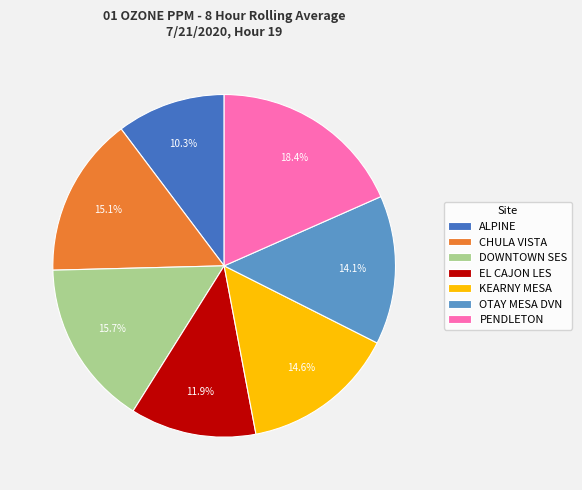

Combined, do EL CAJON LES and CHULA VISTA account for over 50%?

No